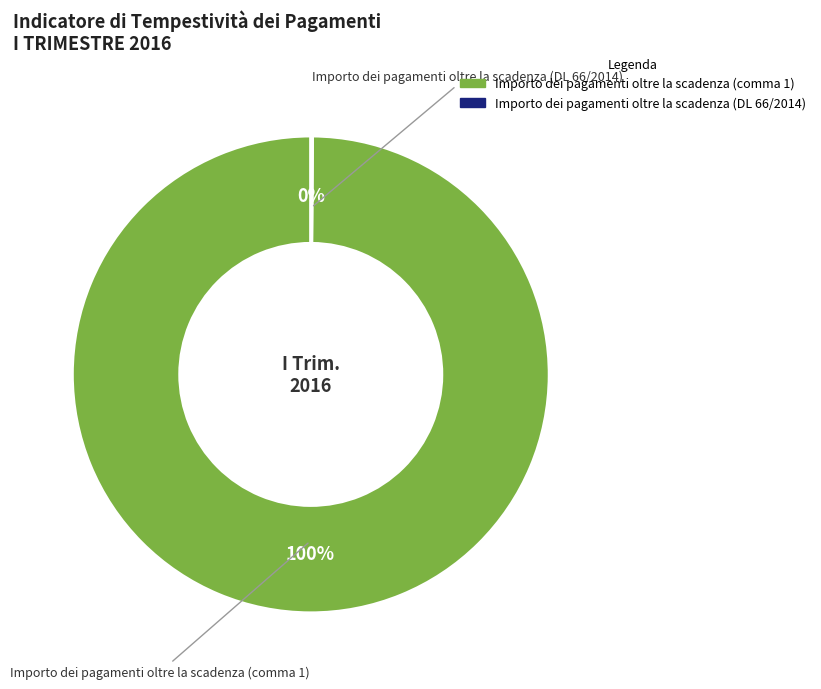

To the nearest percent, what percentage of the pie is Importo dei pagamenti oltre la scadenza (comma 1)?

100%